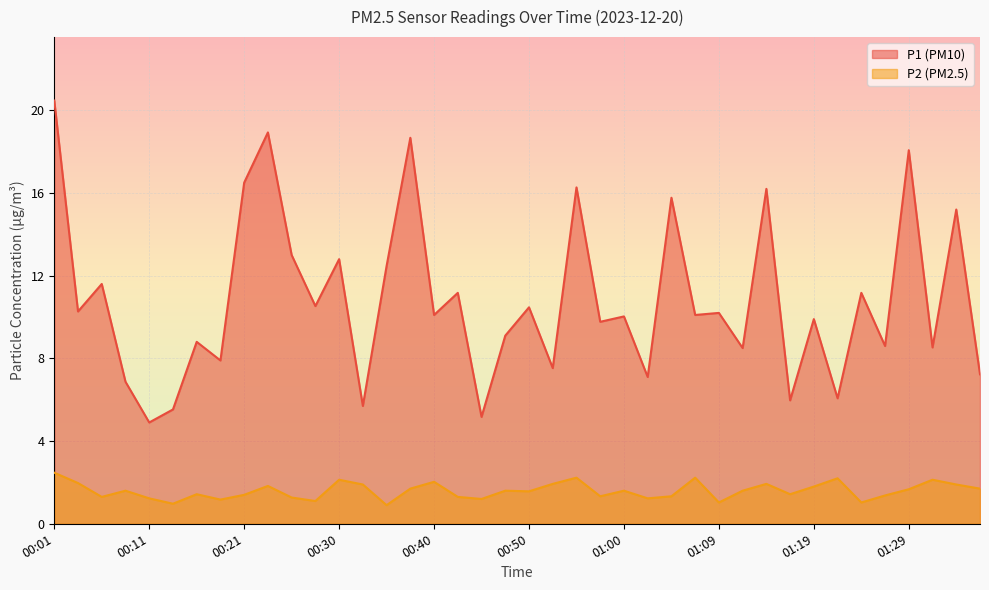

True or false: P2 has a value of 0.6 at 00:30.

False